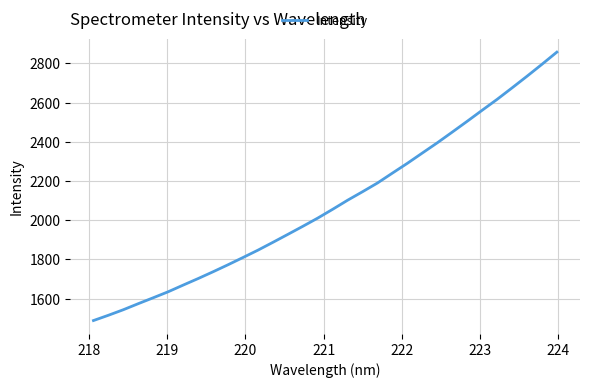

What is the difference between the maximum and minimum values?

1368.7